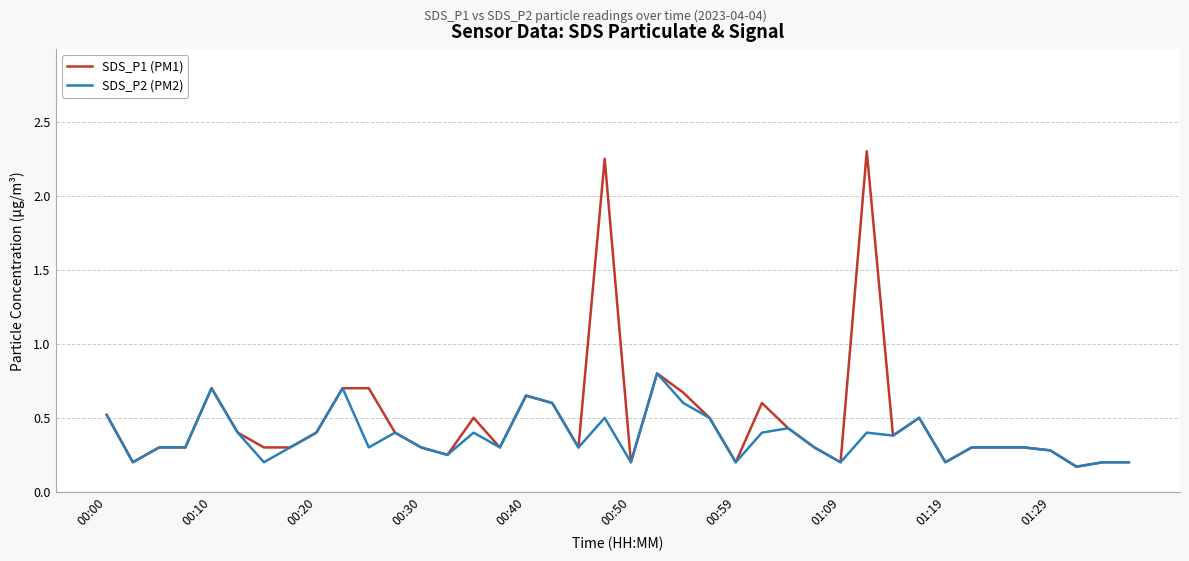

Which series has the largest range (max minus min)?

SDS_P1 (PM1)